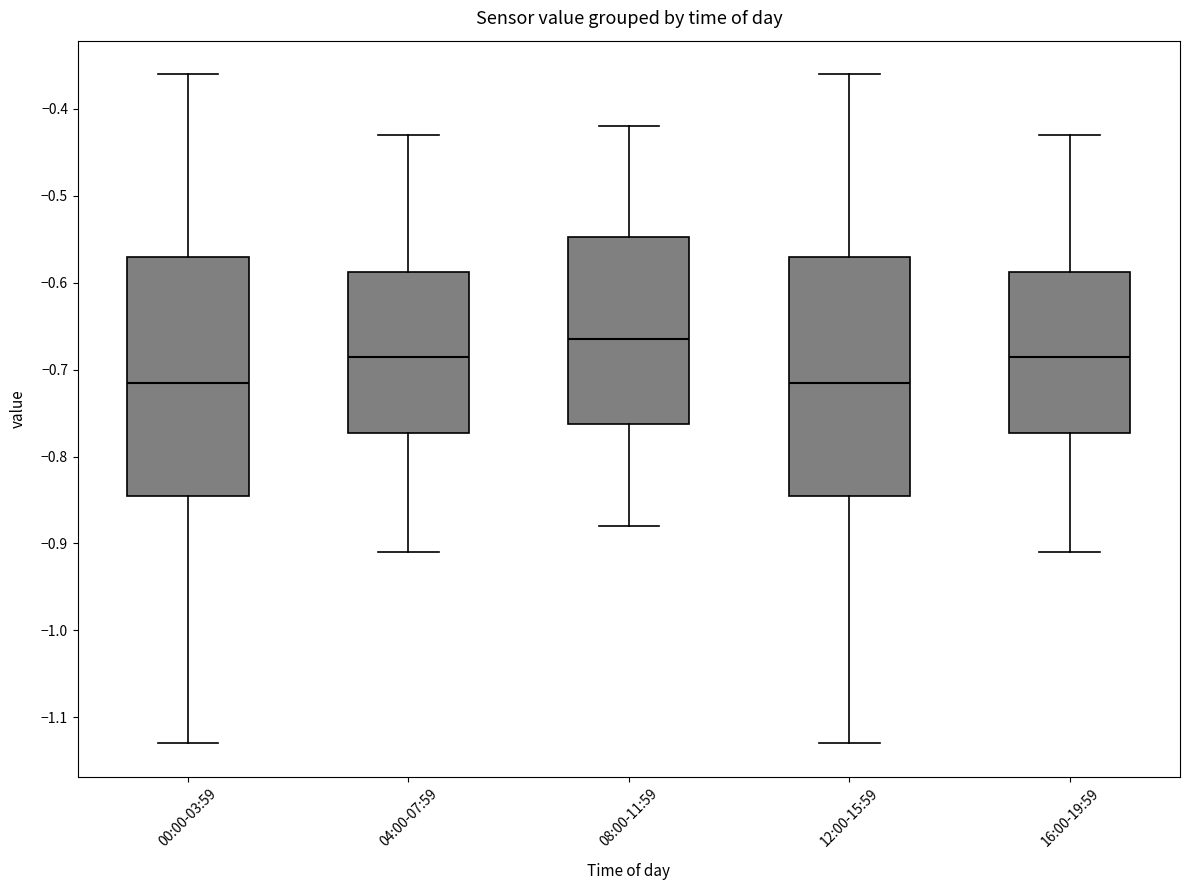

Reading left to right, read every box against the y-axis: the position of its median line, the range the box covers, and the ends of its whiskers. The values are not printed on the chart, so give them approximately, as read against the axis.

00:00-03:59: median -0.71, box -0.84 to -0.57, whiskers -1.13 to -0.36
04:00-07:59: median -0.68, box -0.77 to -0.59, whiskers -0.91 to -0.43
08:00-11:59: median -0.66, box -0.76 to -0.55, whiskers -0.88 to -0.42
12:00-15:59: median -0.71, box -0.84 to -0.57, whiskers -1.13 to -0.36
16:00-19:59: median -0.68, box -0.77 to -0.59, whiskers -0.91 to -0.43